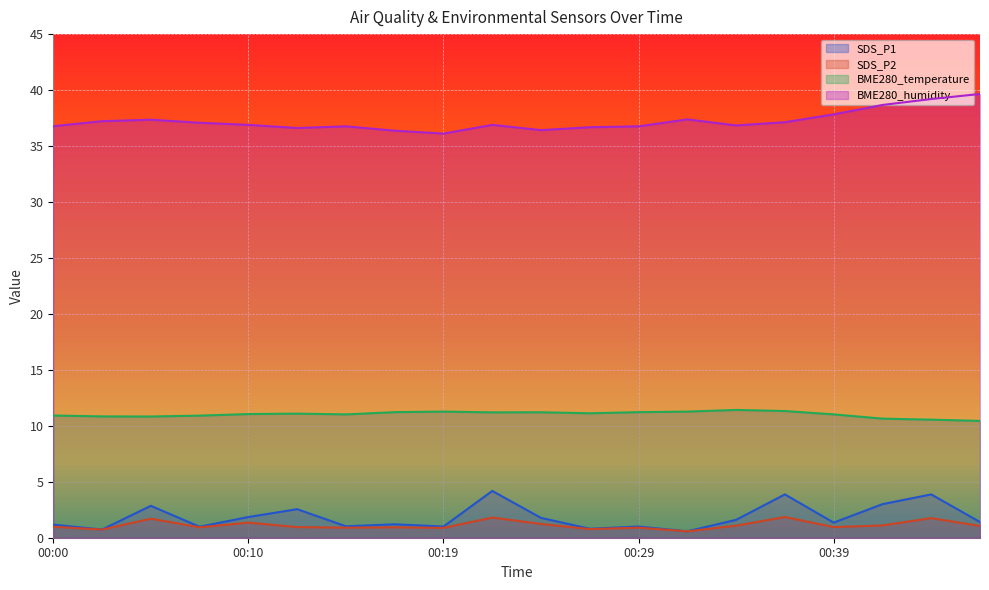

At which category is the sum across all series the highest?

00:44